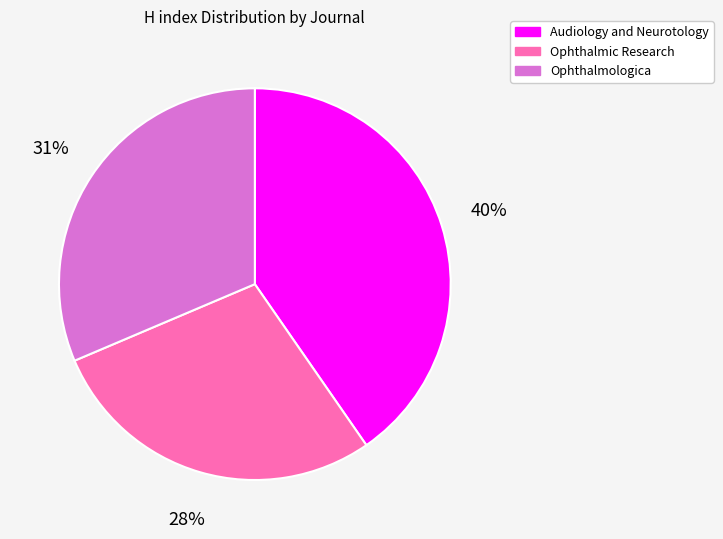

How many slices are in this pie chart?

3